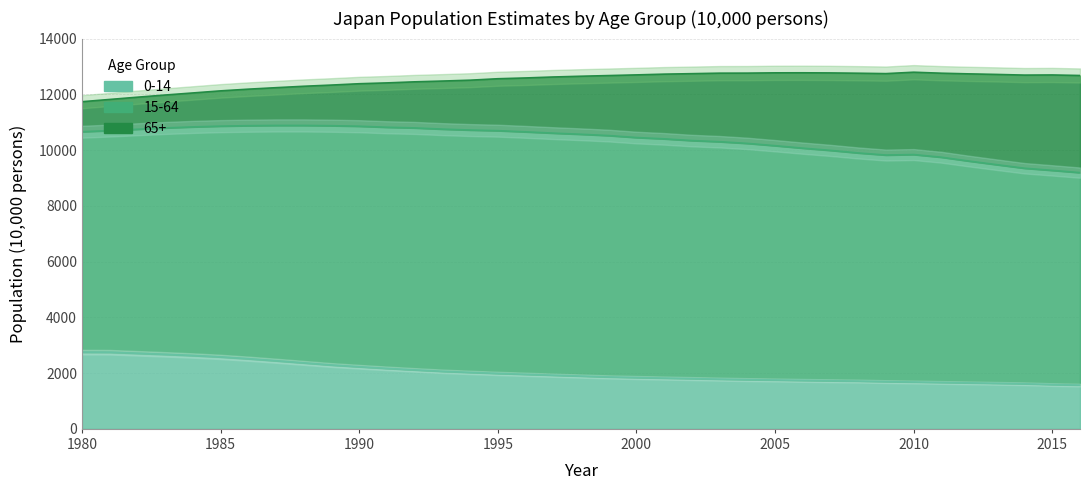

Does the chart have visible grid lines?

Yes